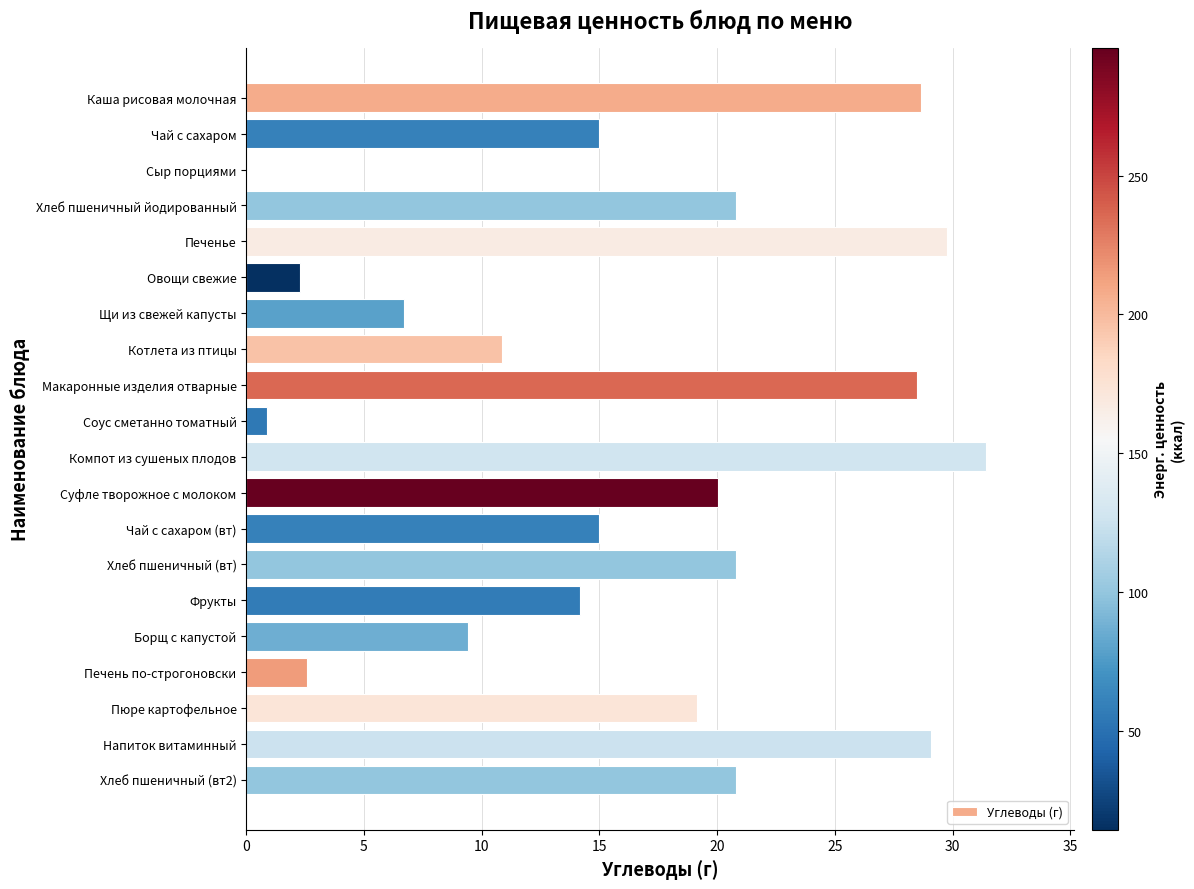

Count the number of values greater than 19.

10